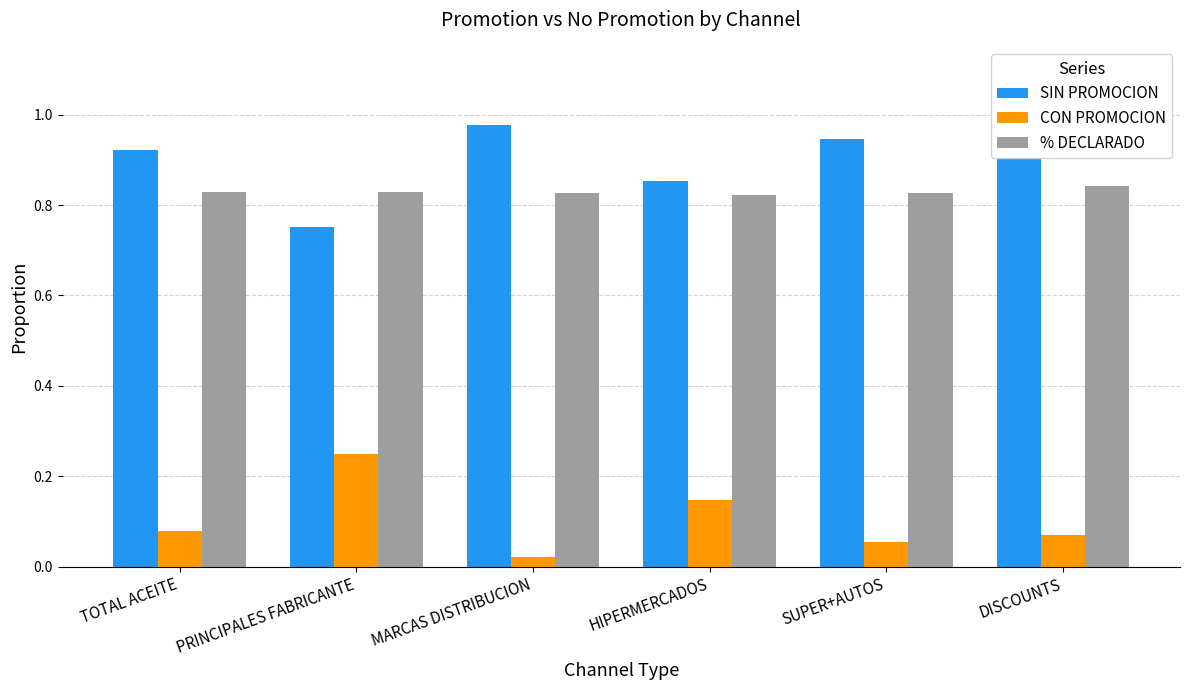

What is the label of the 4th bar from the right?

MARCAS DISTRIBUCION